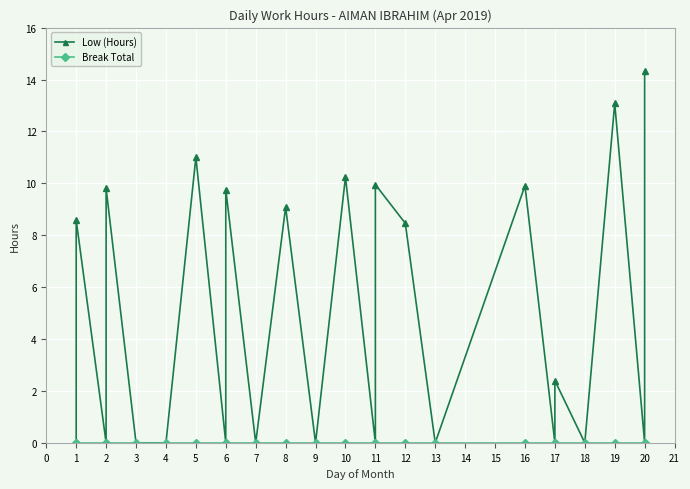

At 1, list the series in order from largest to smallest.

Low (Hours), Break Total